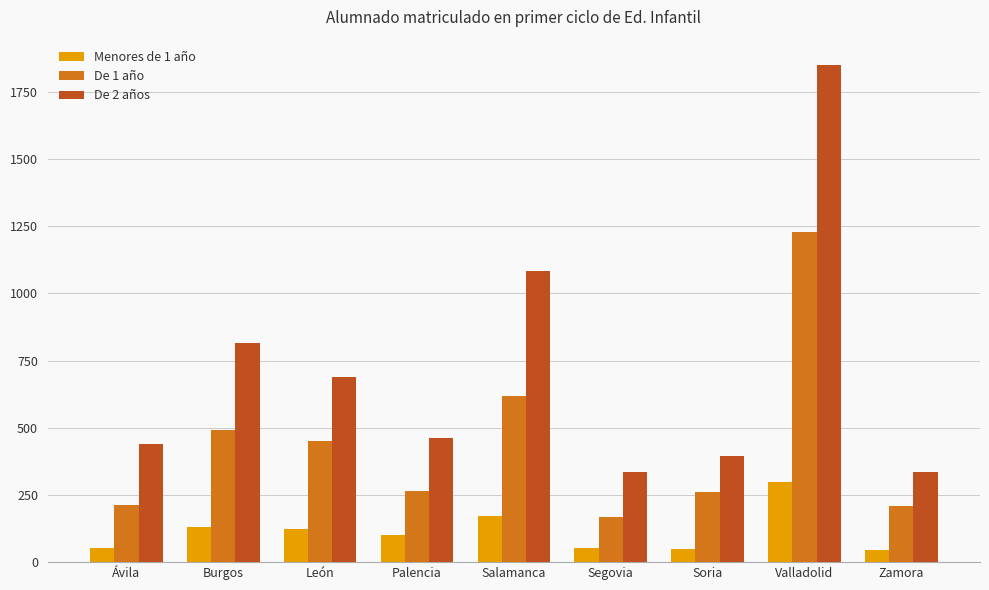

At Valladolid, list the series in order from largest to smallest.

De 2 años, De 1 año, Menores de 1 año